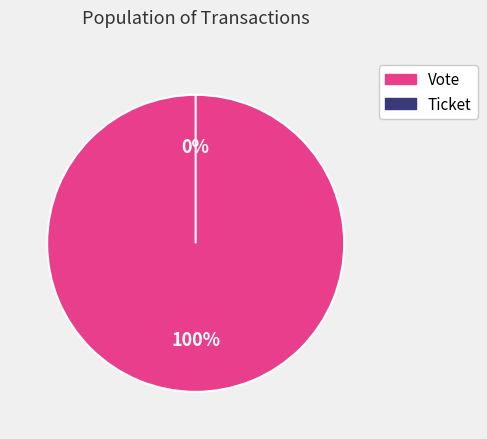

How many segments does this pie chart have?

2